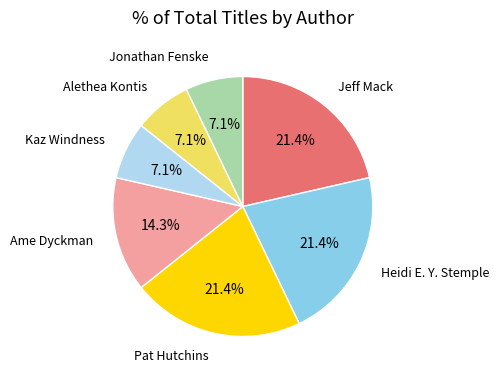

Is there any slice that represents more than half of the pie?

No